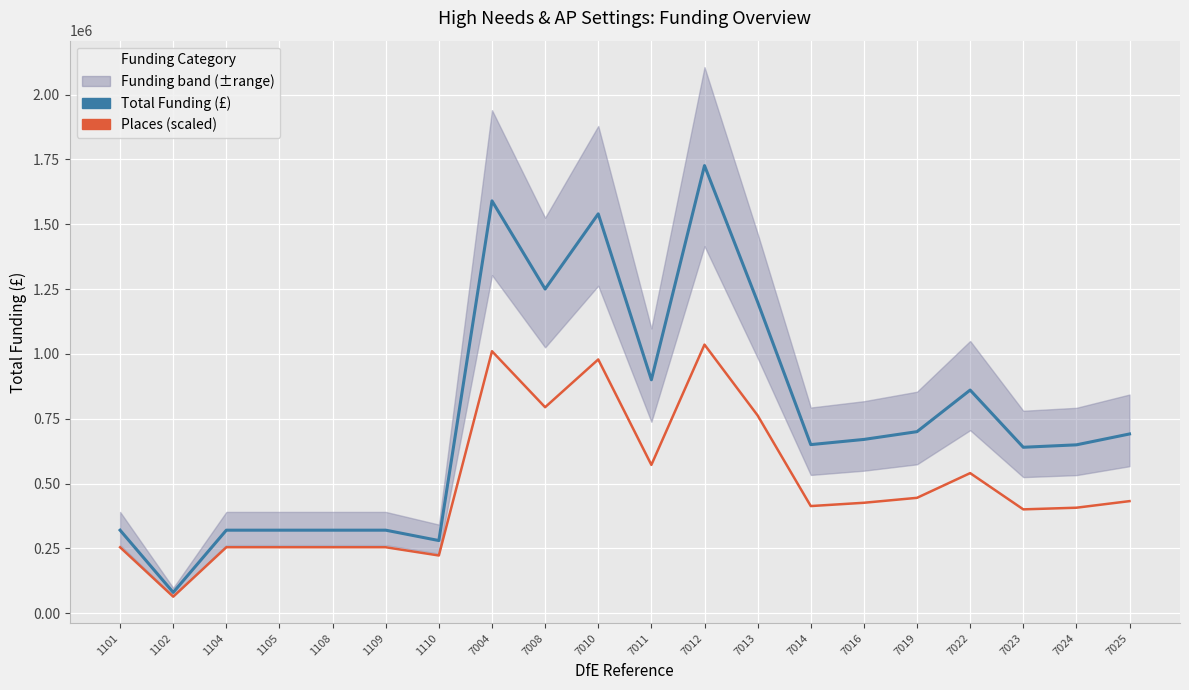

Rank the series by their average value, from highest to lowest.

Total Funding, Places (scaled)